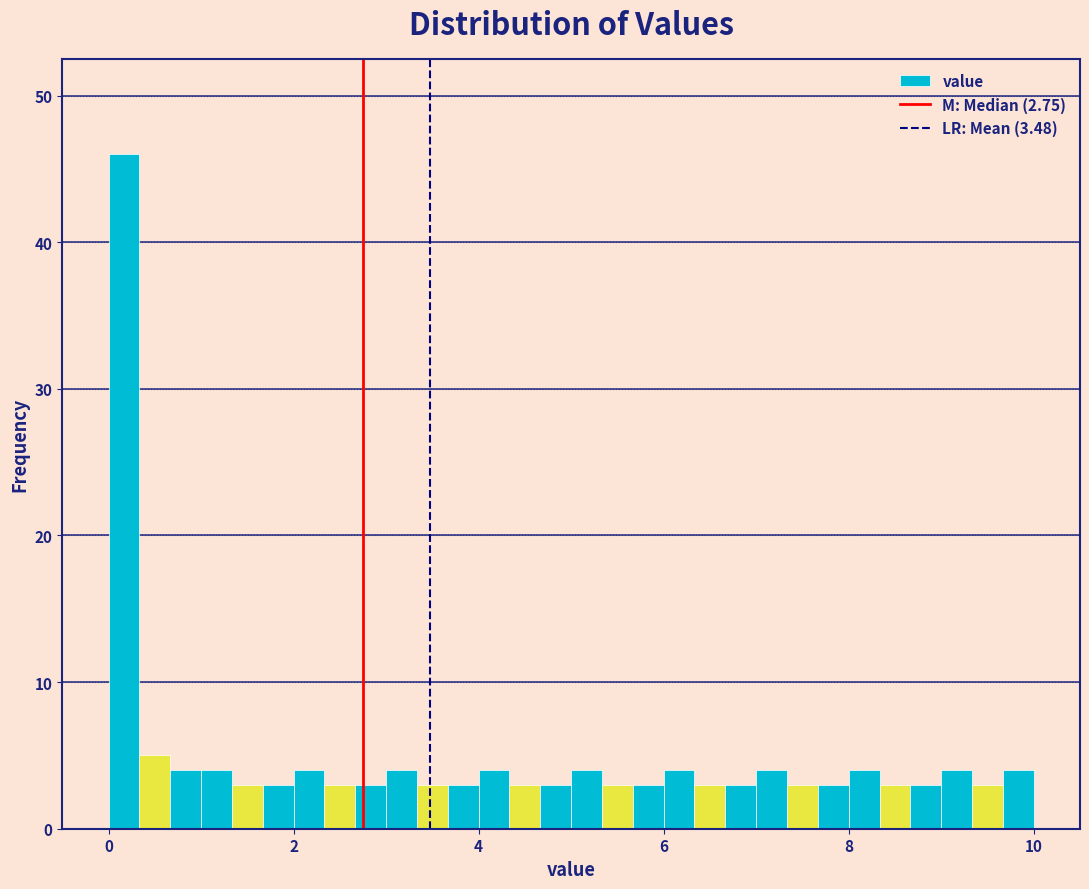

Read against the x-axis, roughly where is the centre of the tallest bar?

0.2